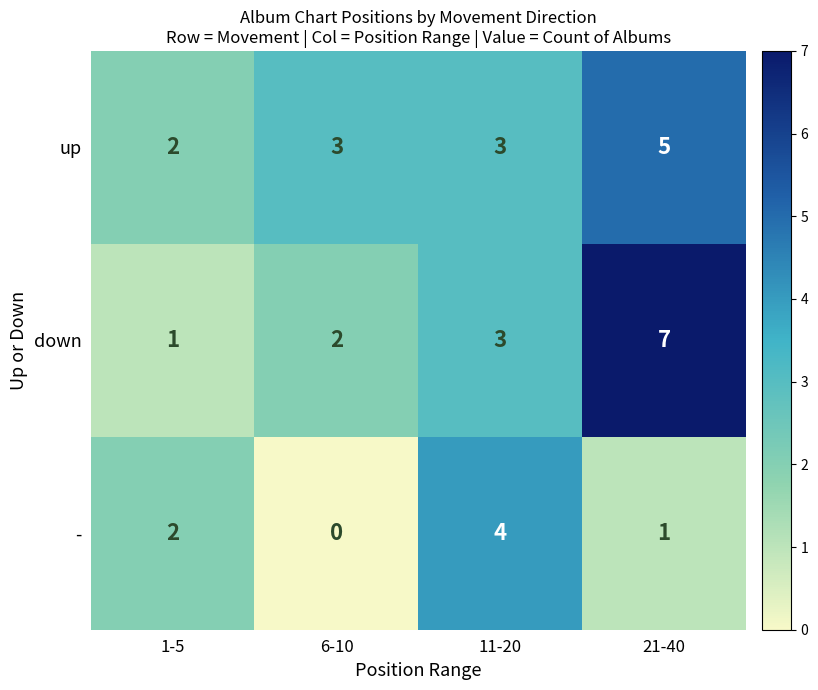

At which label is down closest to 4?

11-20